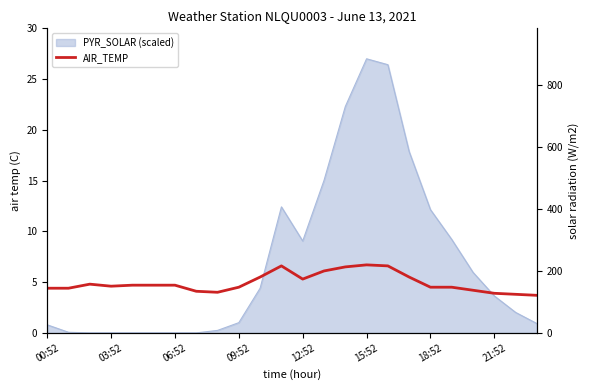

Where does the data first go above 4?

00:52